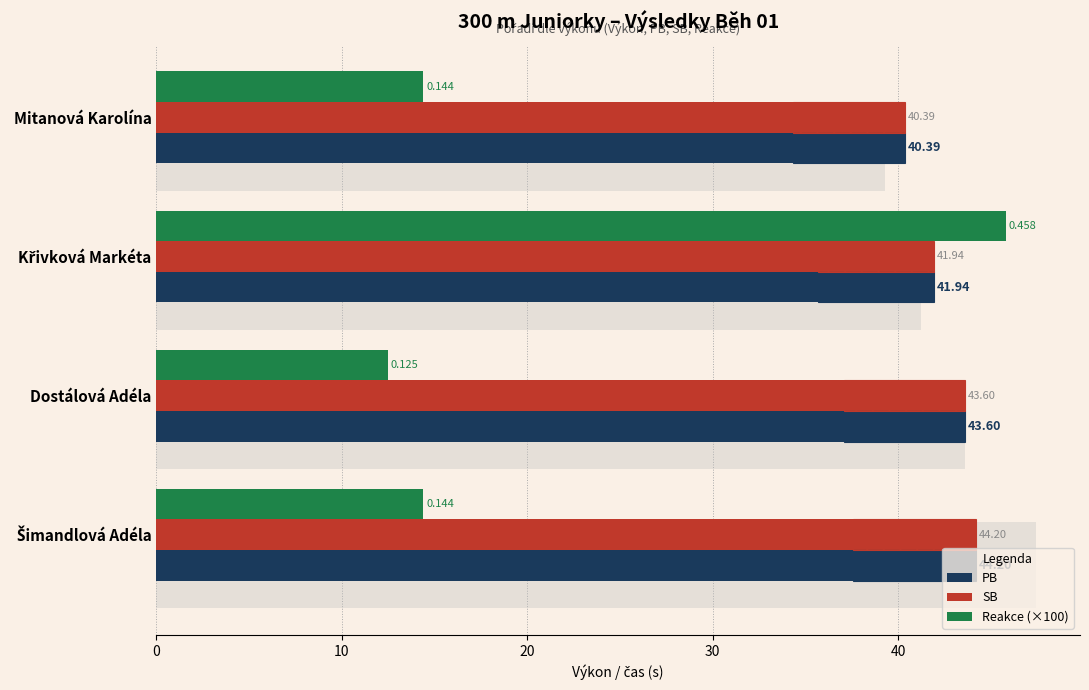

How many values in the PB series are below 43?

2